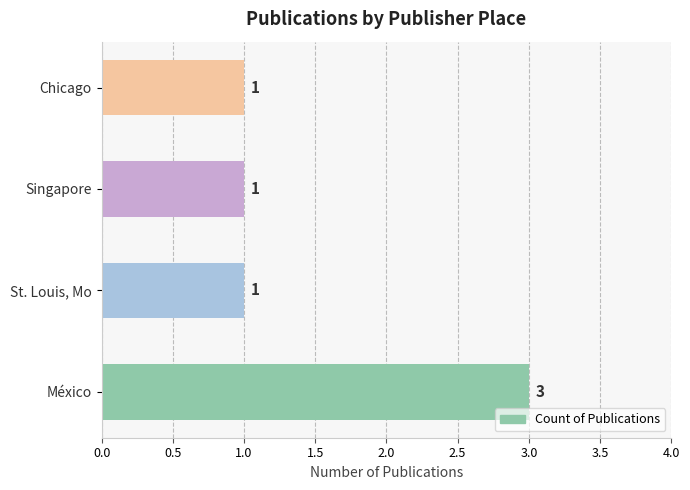

Are the bars horizontal?

Yes